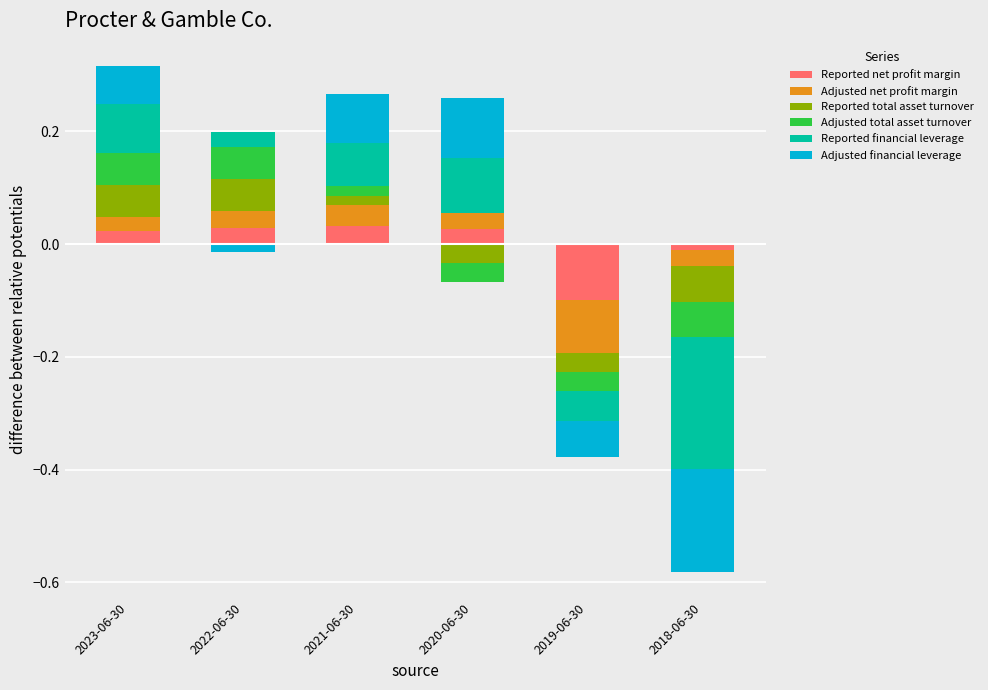

Is the value of Adjusted total asset turnover at 2020-06-30 greater than the value of Reported total asset turnover at 2019-06-30?

No